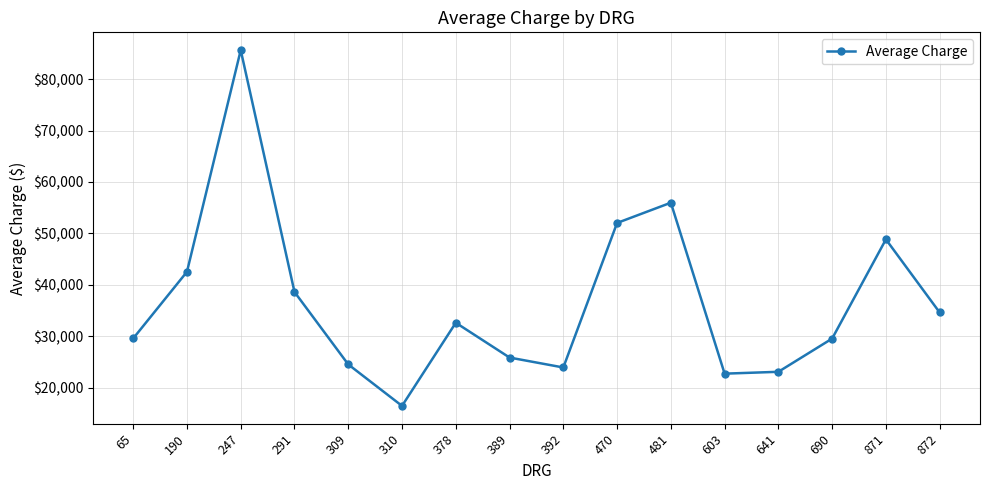

The value at 190 is 13452.1. True or false?

False